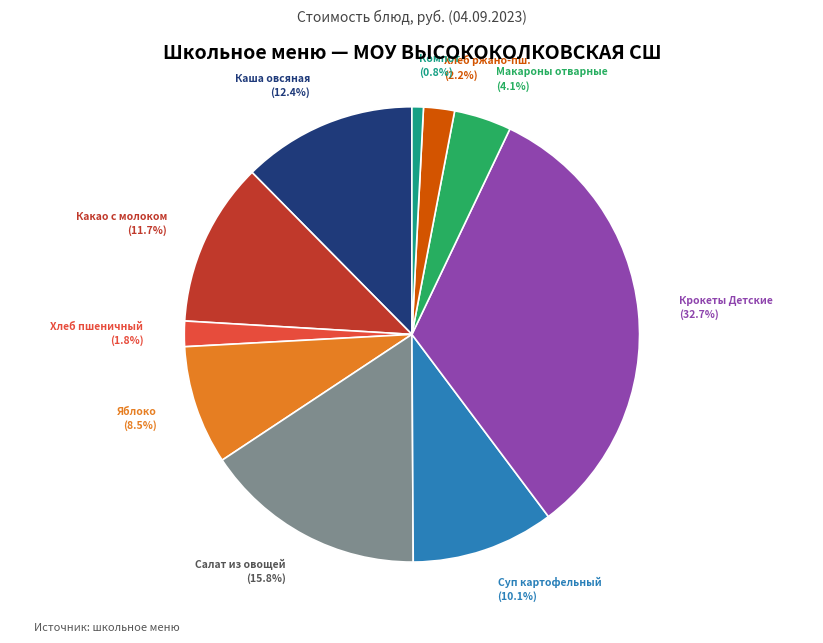

Approximately how many times larger is the value at Каша овсяная compared to Хлеб ржано-пш.?

5.6